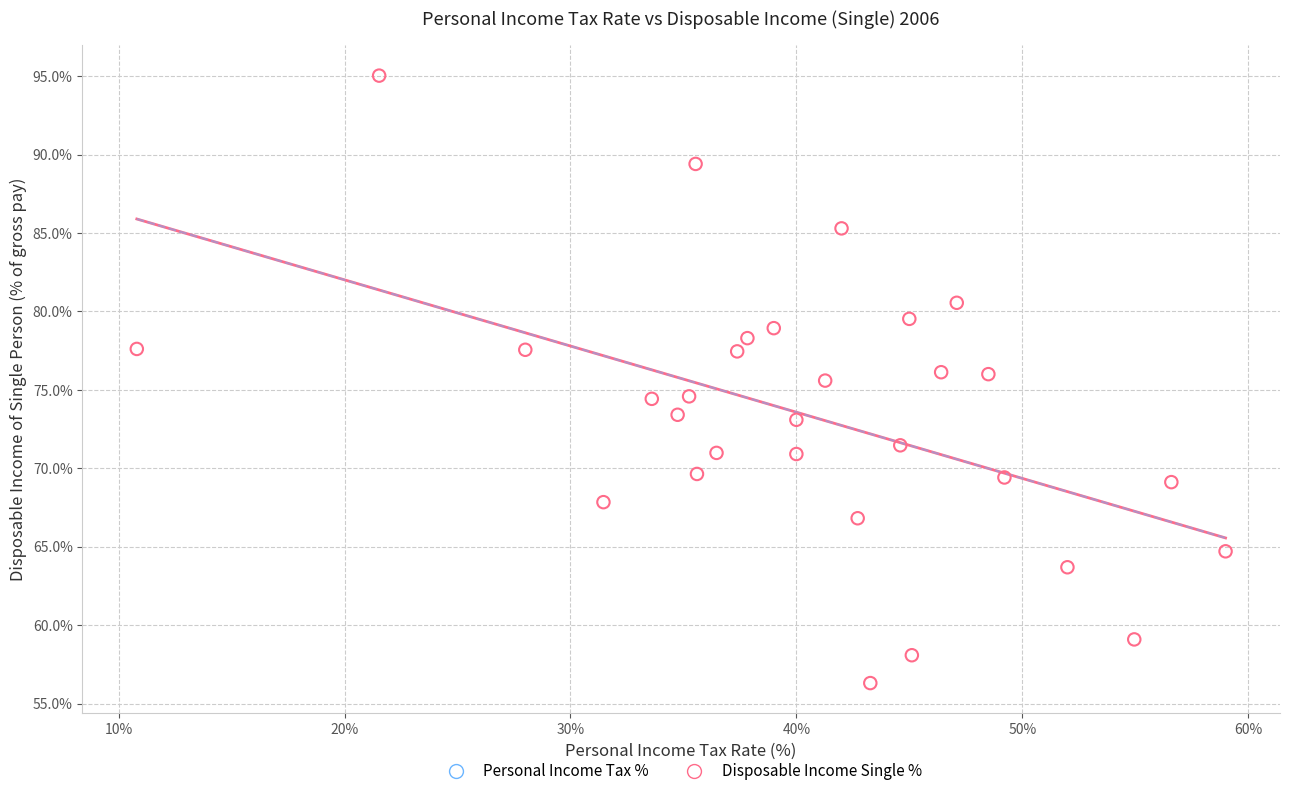

What is the range of X values (max minus min)?

48.2